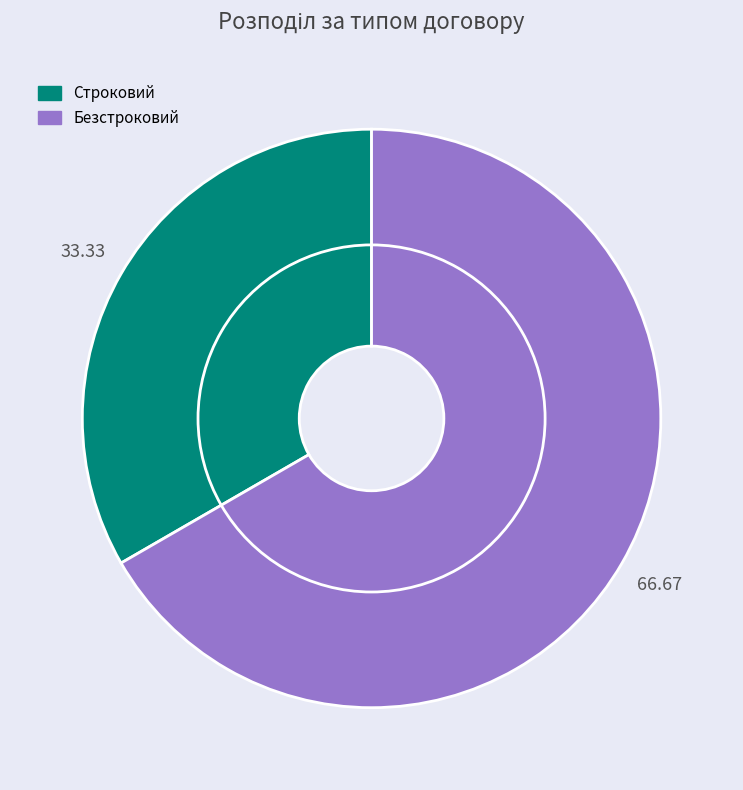

To the nearest percent, what is the difference between the Безстроковий and Строковий slice percentages?

33%